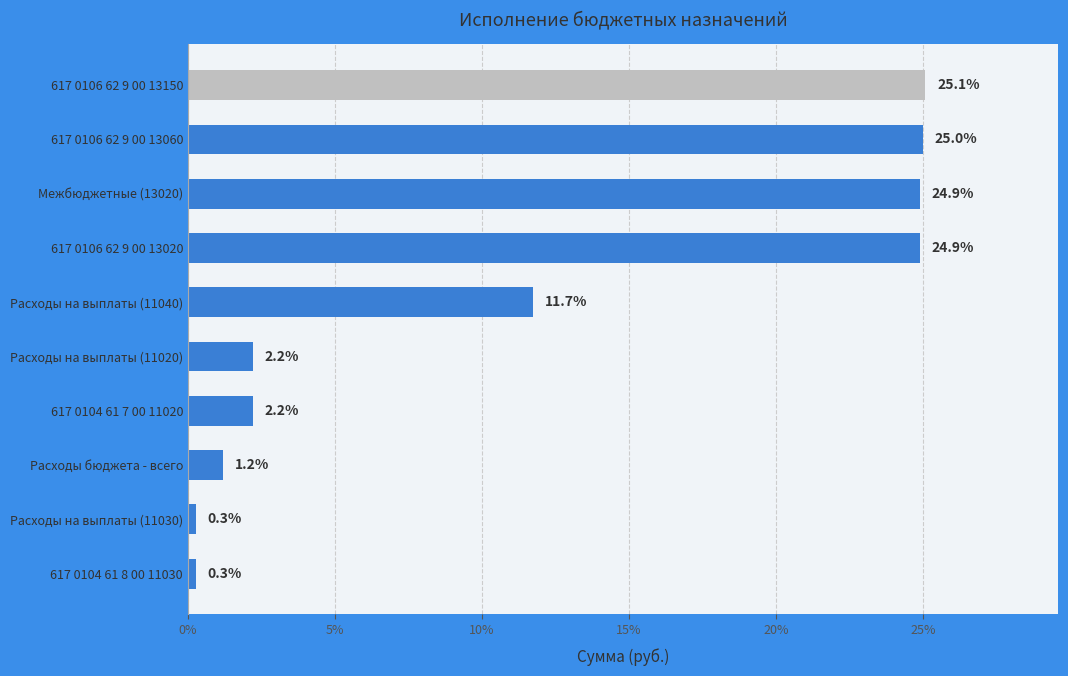

Reading bottom to top, extract all data points from this chart.

0.3	0.3	1.2	2.2	2.2	11.7	24.9	24.9	25.0	25.1